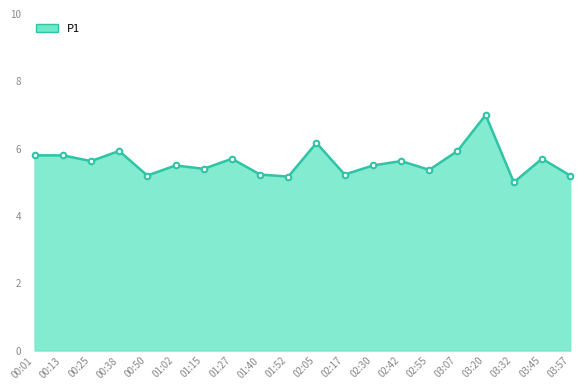

Which label corresponds to the largest value in the chart?

03:20